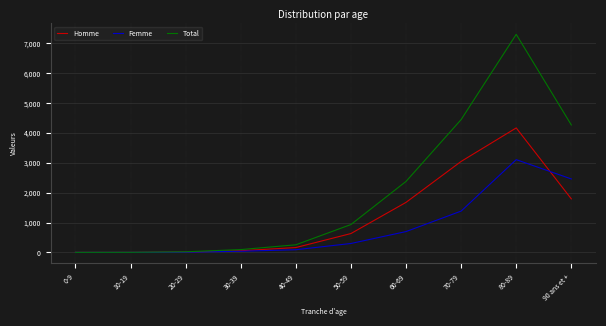

At how many categories does at least one series exceed 3921?

3